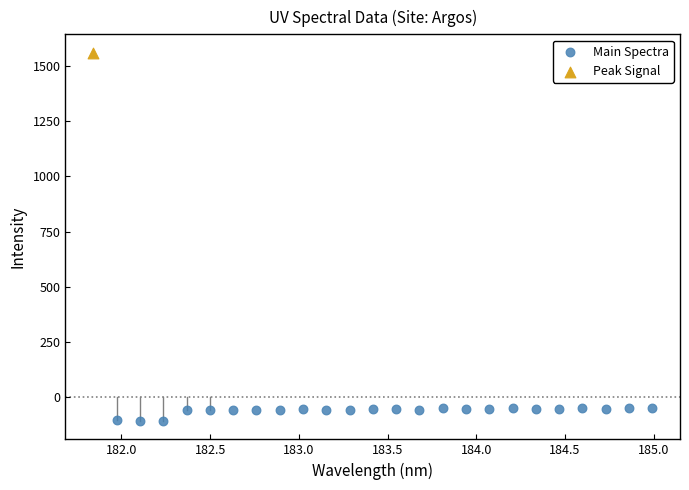

What are all the series names shown in the legend?

Main Spectra, Peak Signal